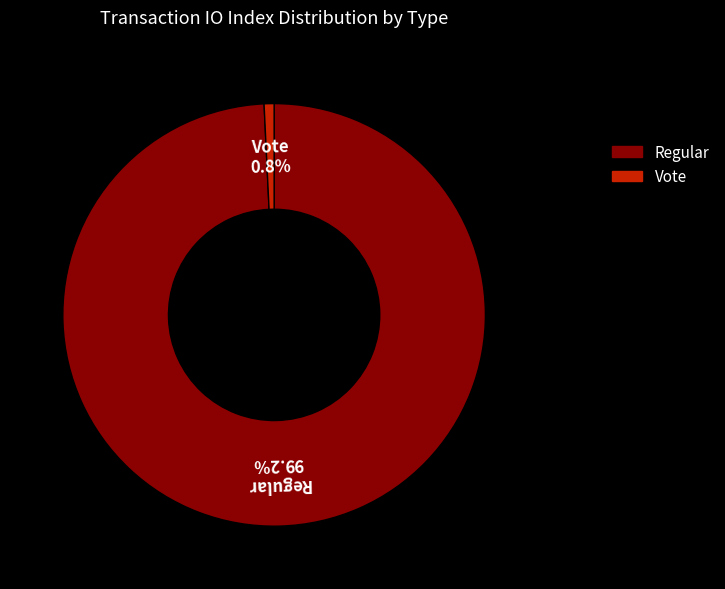

Count the number of slices in the pie.

2